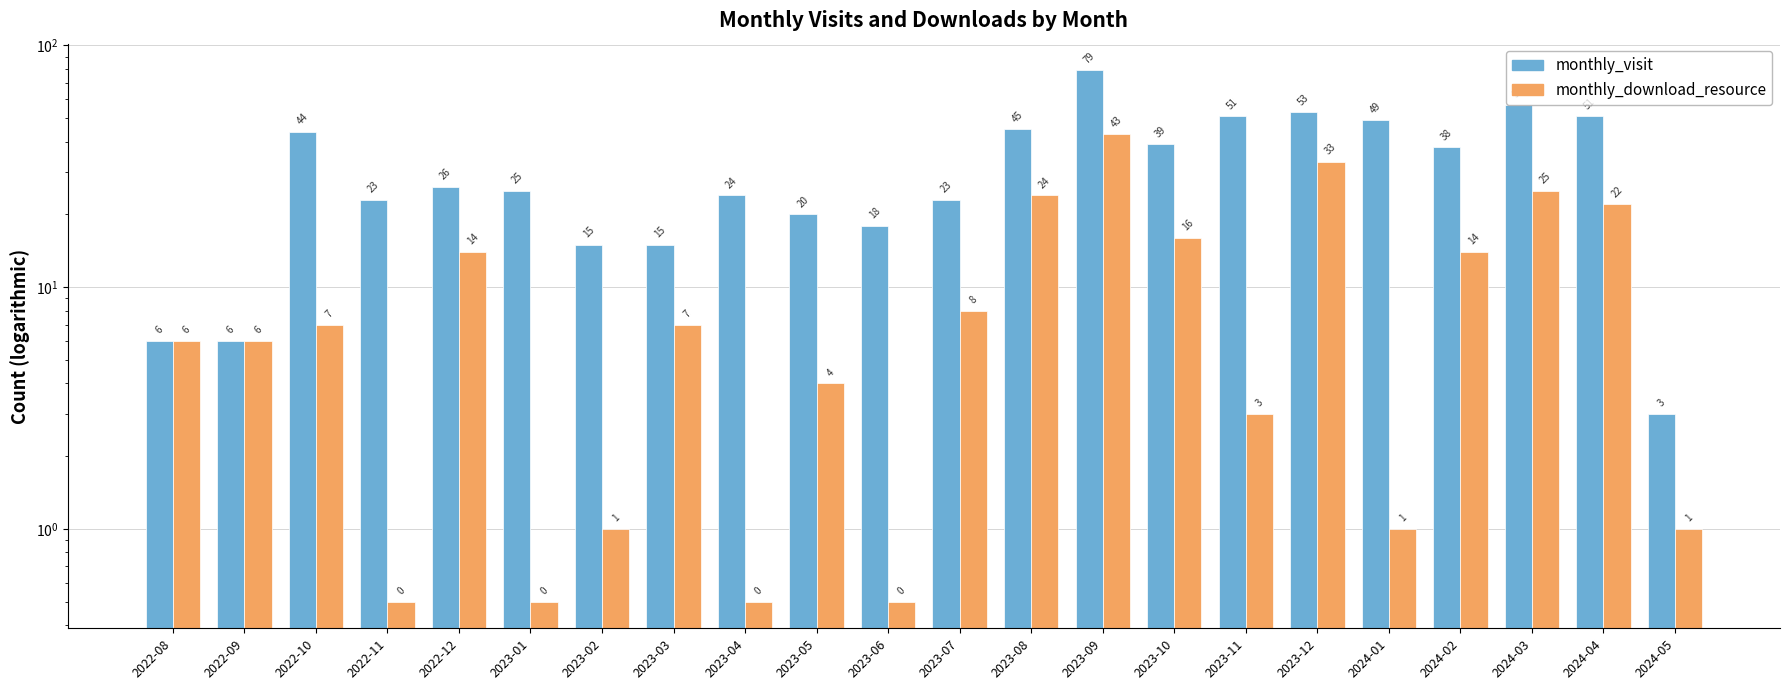

Reading left to right, transcribe all the data shown in this chart.

monthly_visit: 6.0	6.0	44.0	23.0	26.0	25.0	15.0	15.0	24.0	20.0	18.0	23.0	45.0	79.0	39.0	51.0	53.0	49.0	38.0	57.0	51.0	3.0
monthly_download_resource: 6.0	6.0	7.0	0.5	14.0	0.5	1.0	7.0	0.5	4.0	0.5	8.0	24.0	43.0	16.0	3.0	33.0	1.0	14.0	25.0	22.0	1.0